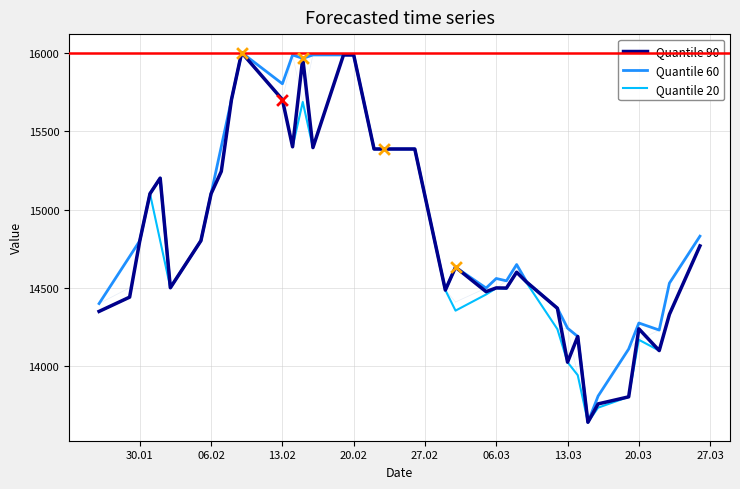

What is the greatest value displayed?

16001